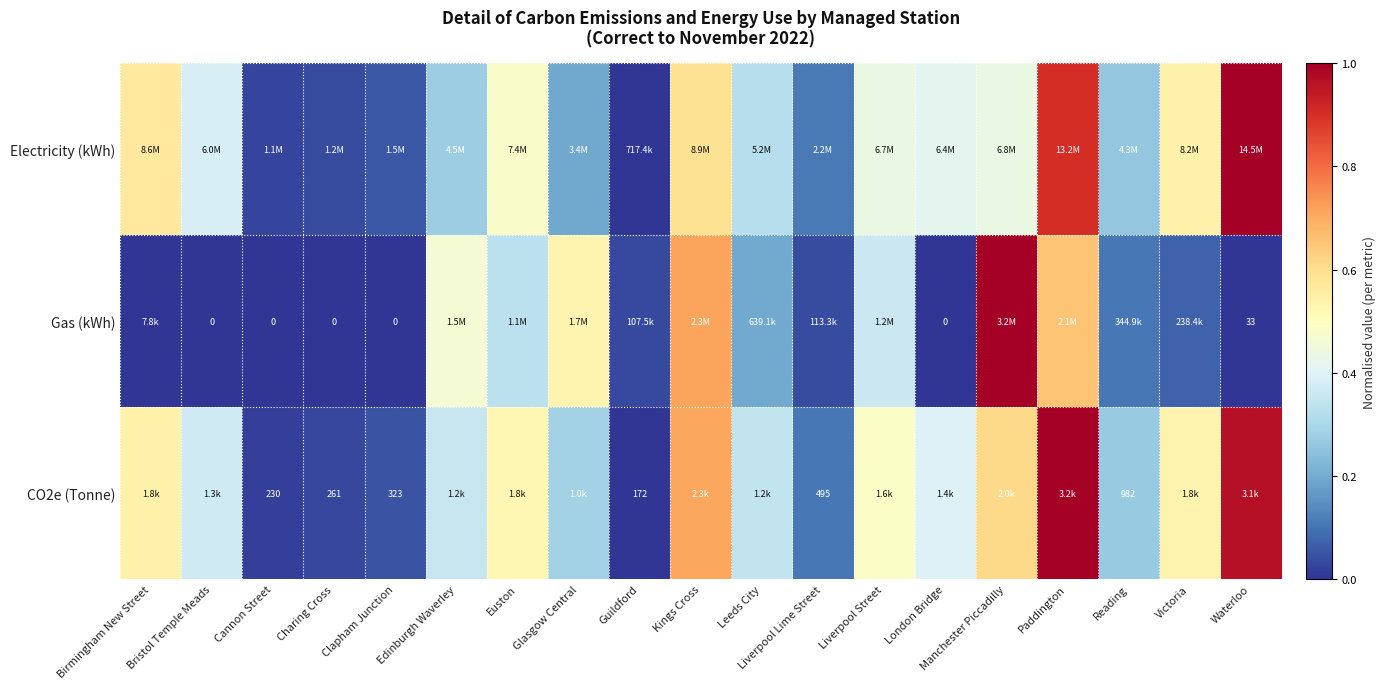

What is the total value across all series at Waterloo?

2.0